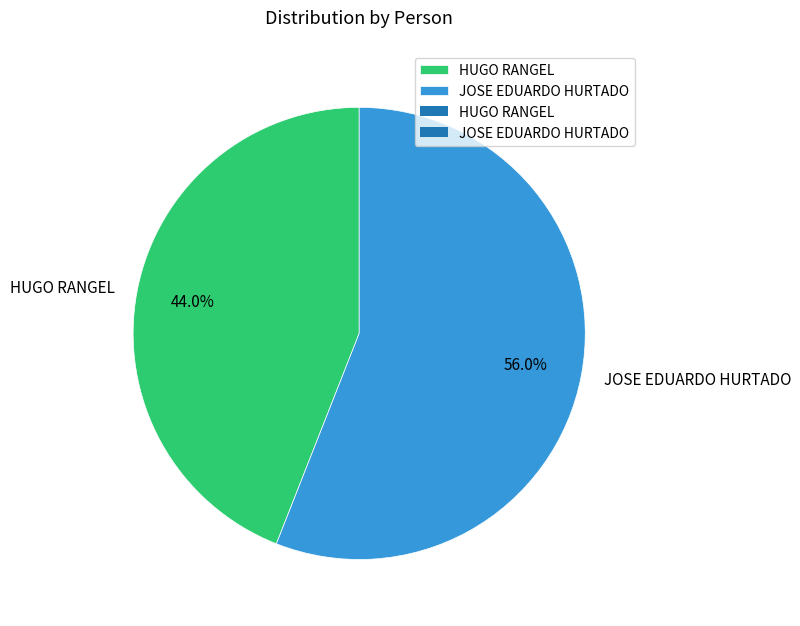

Does any single category account for the majority?

Yes